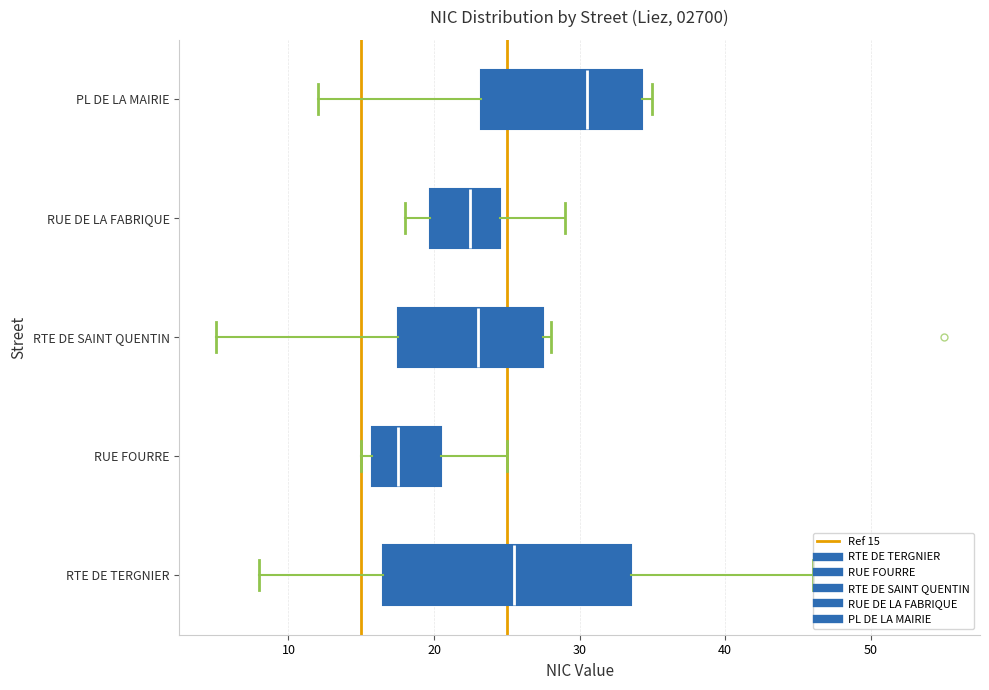

Reading bottom to top, transcribe this box plot: for each box, give where its median line is, the range the box spans, and where its two whiskers end, as read against the x-axis. The values are not printed on the chart, so give them approximately, as read against the axis.

RTE DE TERGNIER: median 26, box 17 to 34, whiskers 8 to 46
RUE FOURRE: median 18, box 16 to 21, whiskers 15 to 25
RTE DE SAINT QUENTIN: median 23, box 18 to 28, whiskers 5 to 28 (just right of the box's right edge)
RUE DE LA FABRIQUE: median 23, box 20 to 25, whiskers 18 to 29
PL DE LA MAIRIE: median 31, box 23 to 34, whiskers 12 to 35